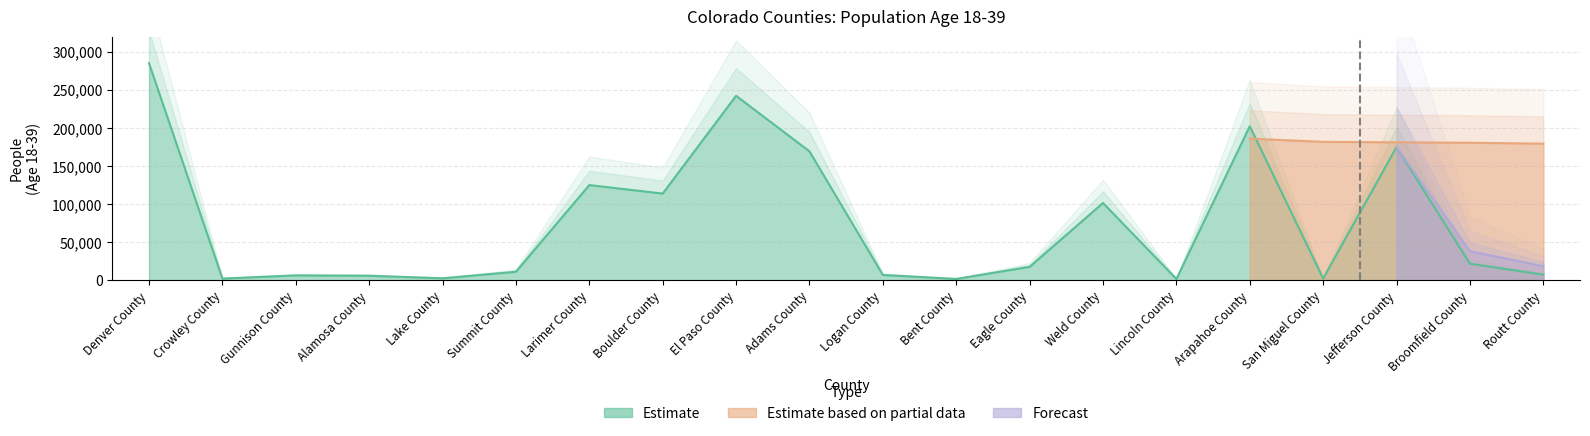

What is the value of the 15th point from the left?

1767